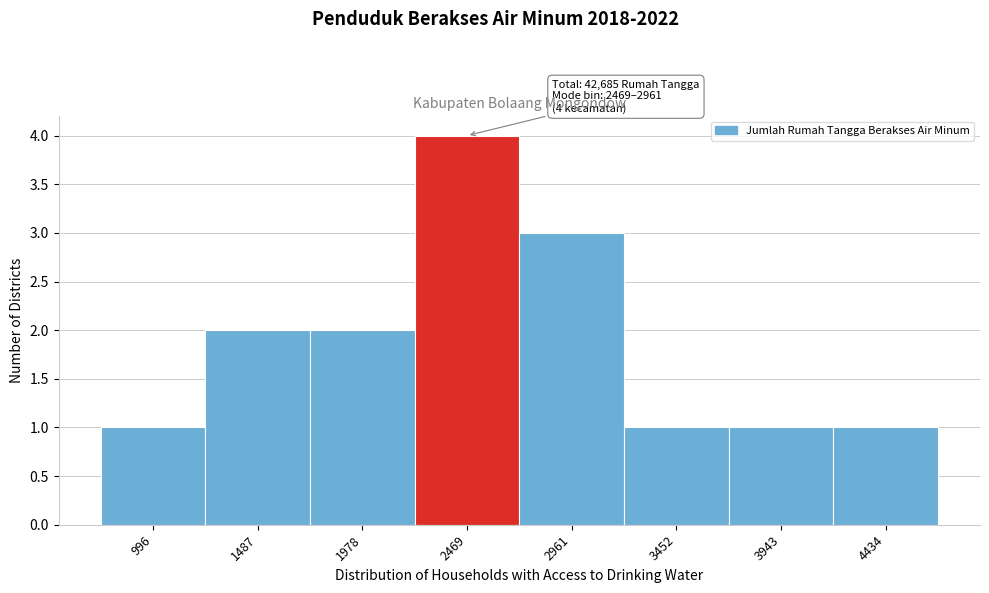

Reading left to right, list all the values displayed in this chart.

996=1	1487=2	1978=2	2469=4	2961=3	3452=1	3943=1	4434=1